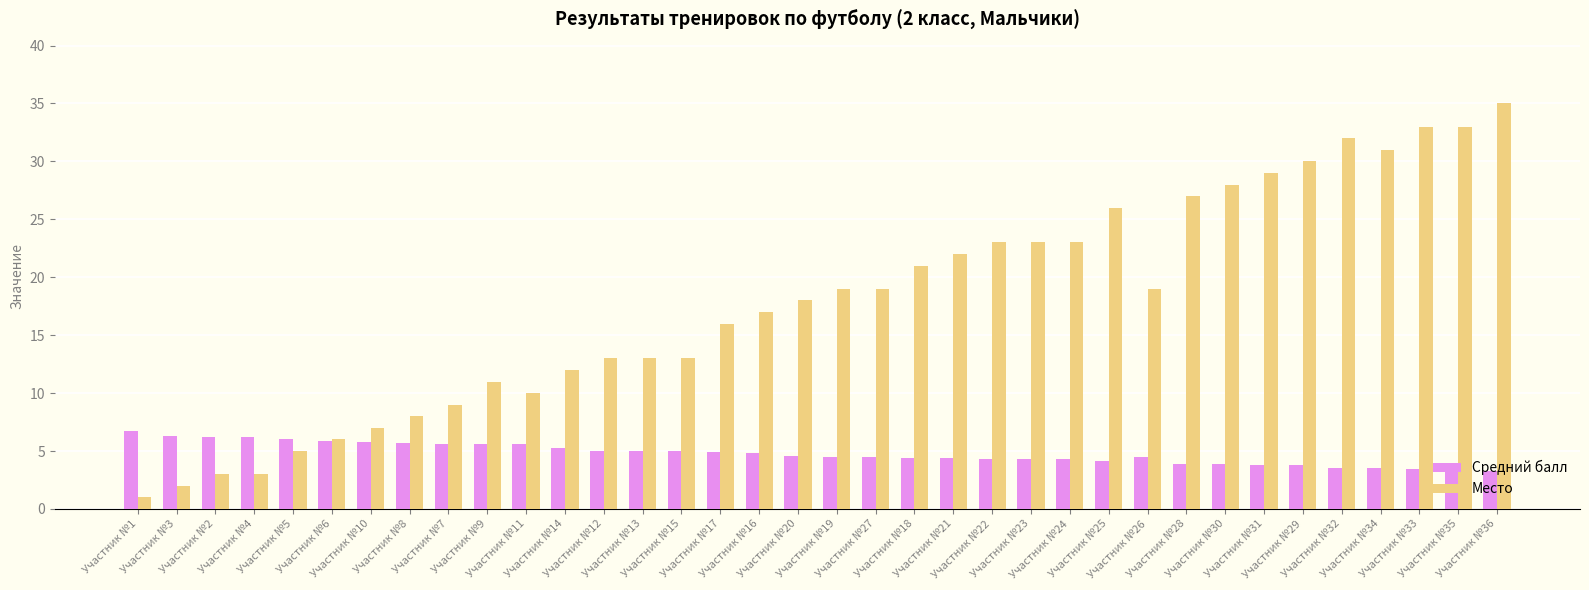

Which category has the highest value across all series?

Участник №36